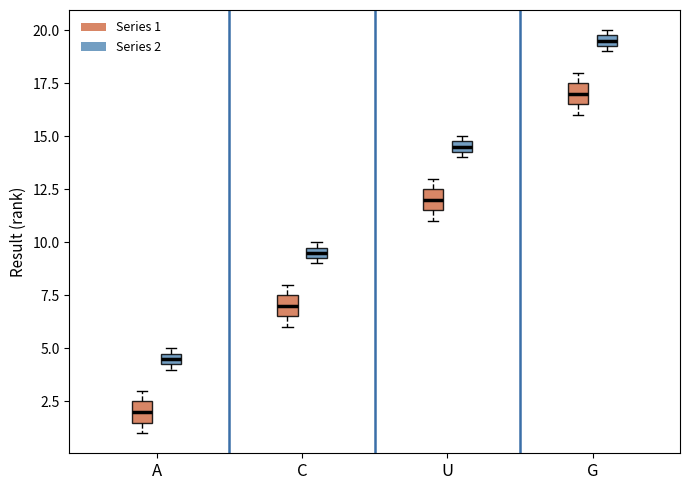

Which box's median line is the lowest?

A (Series 1)